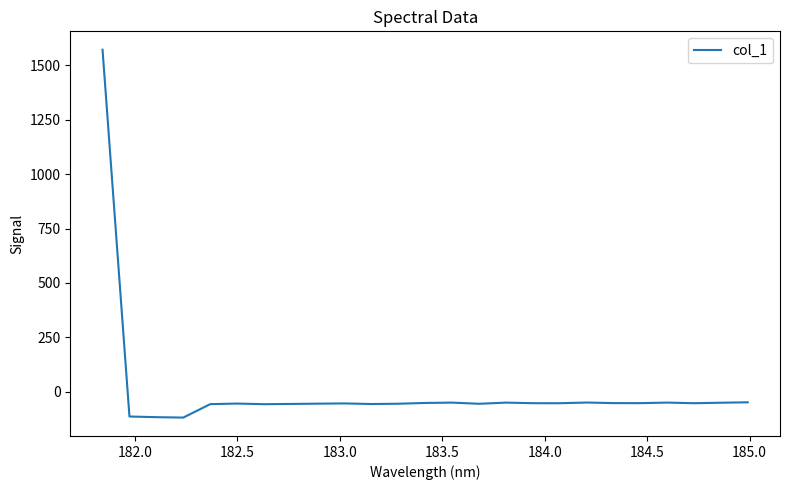

What is the greatest value displayed?

1571.7